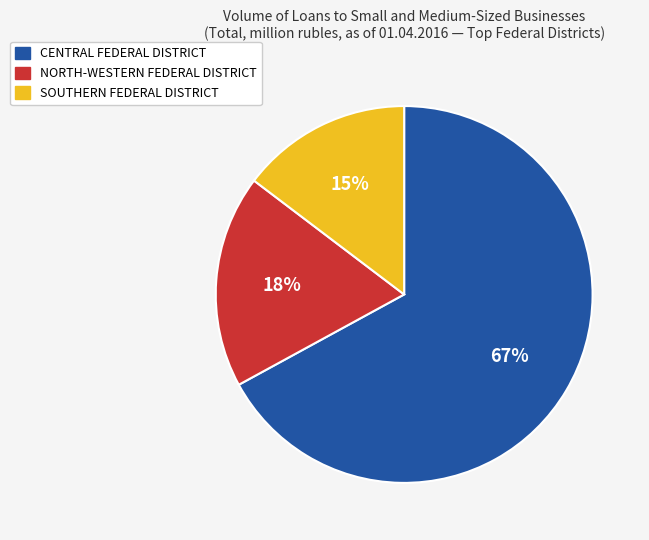

What percentage is the NORTH-WESTERN FEDERAL DISTRICT slice, to the nearest percent?

18%